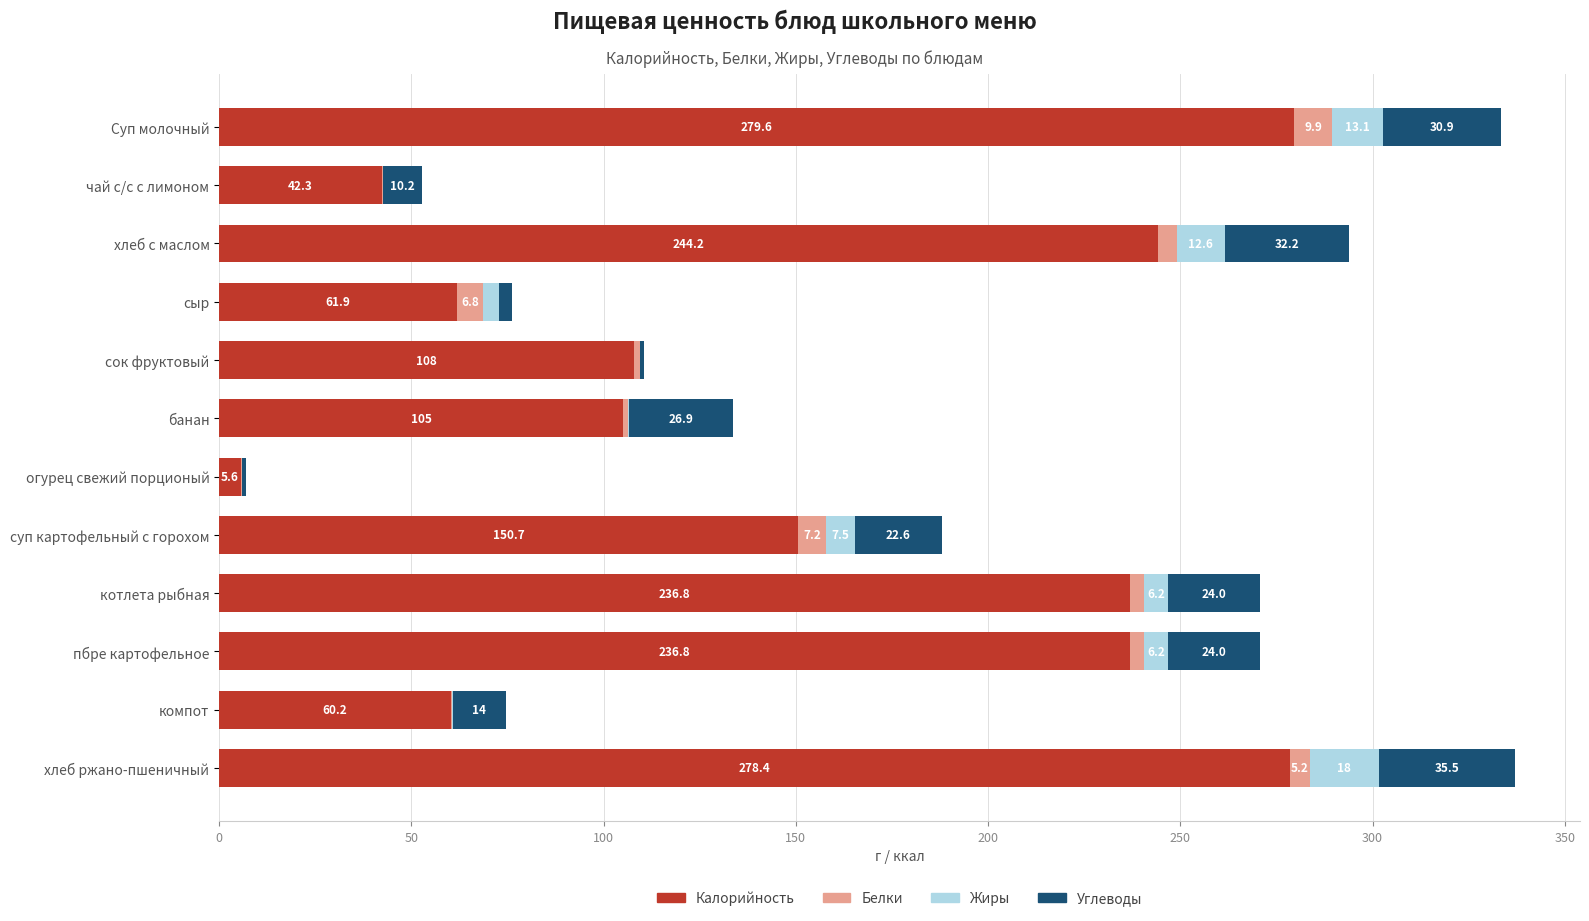

Where is Калорийность nearest to the value 142?

суп картофельный с горохом